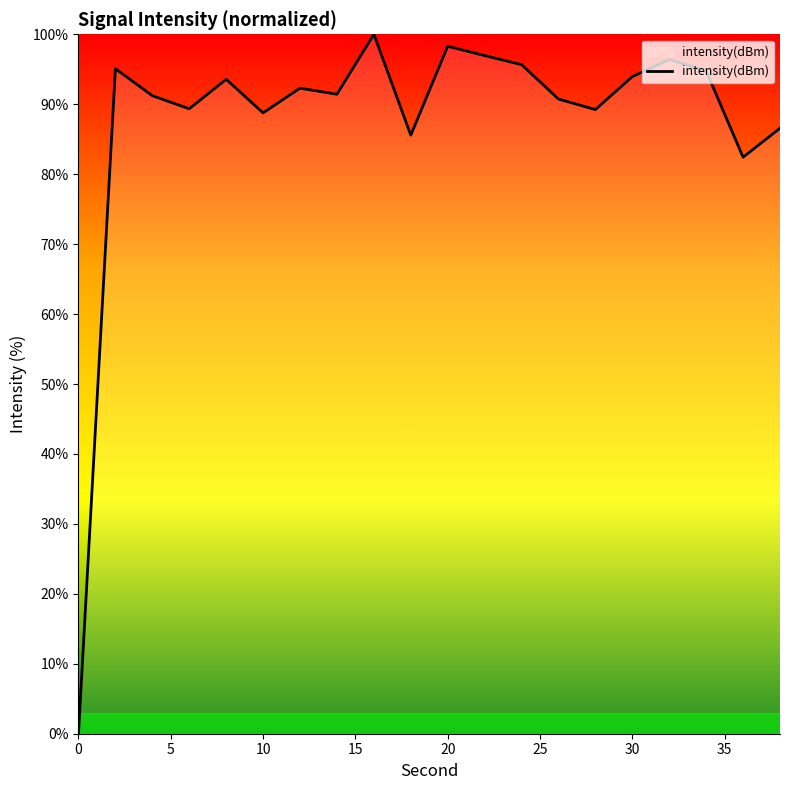

What is the maximum value shown in the chart?

100.0